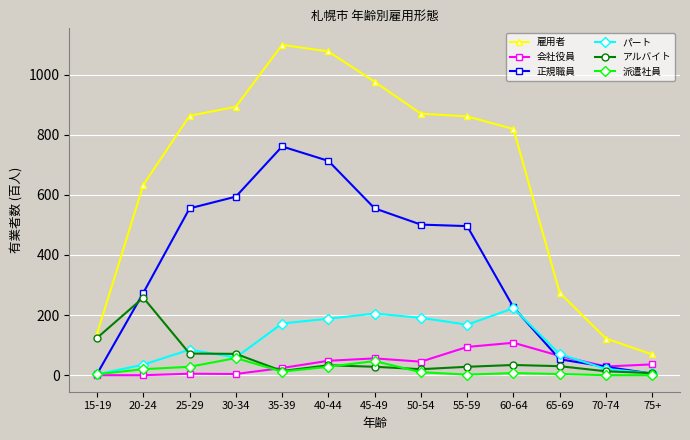

At which label is パート closest to 113?

25-29